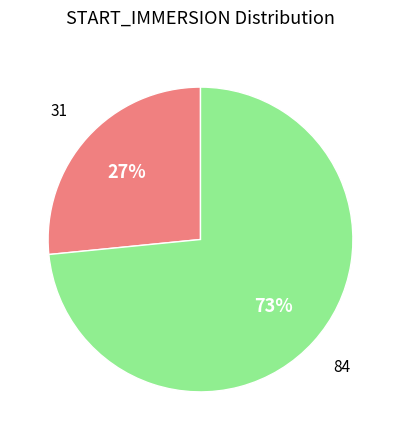

To the nearest percent, what is the average slice percentage?

50%